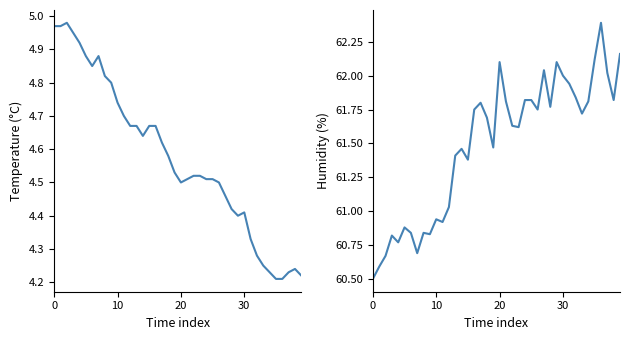

At which label does BME280_humidity reach its peak?

36